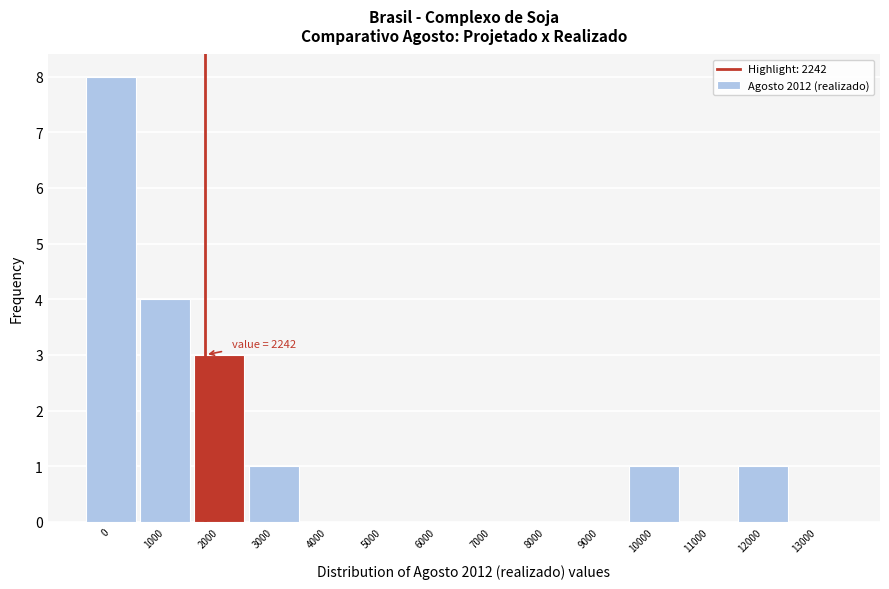

Reading left to right, extract all data points from this chart.

0=8	1000=4	2000=3	3000=1	4000=0	5000=0	6000=0	7000=0	8000=0	9000=0	10000=1	11000=0	12000=1	13000=0